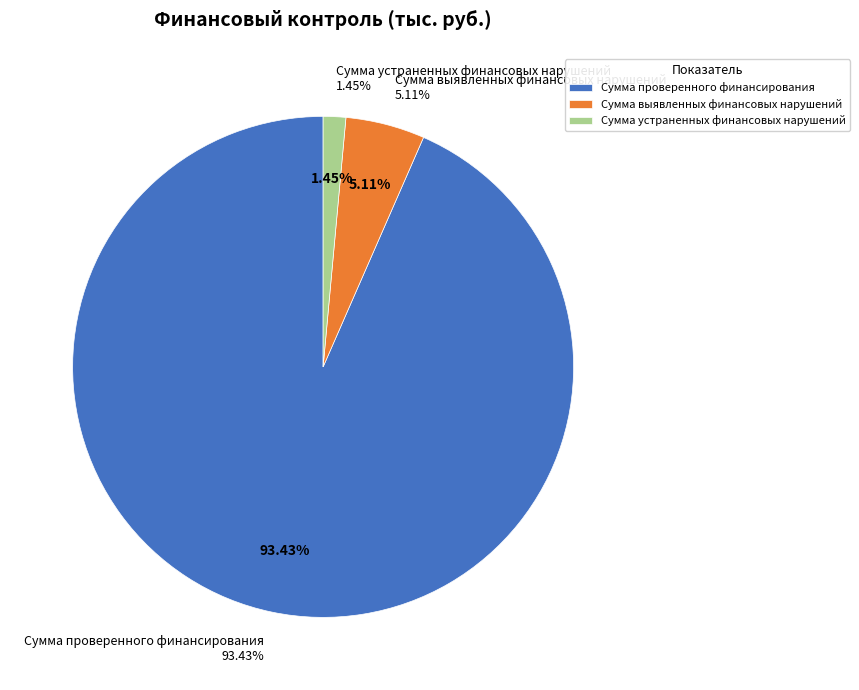

To the nearest percent, what is the difference between the largest and smallest slice percentages?

92%